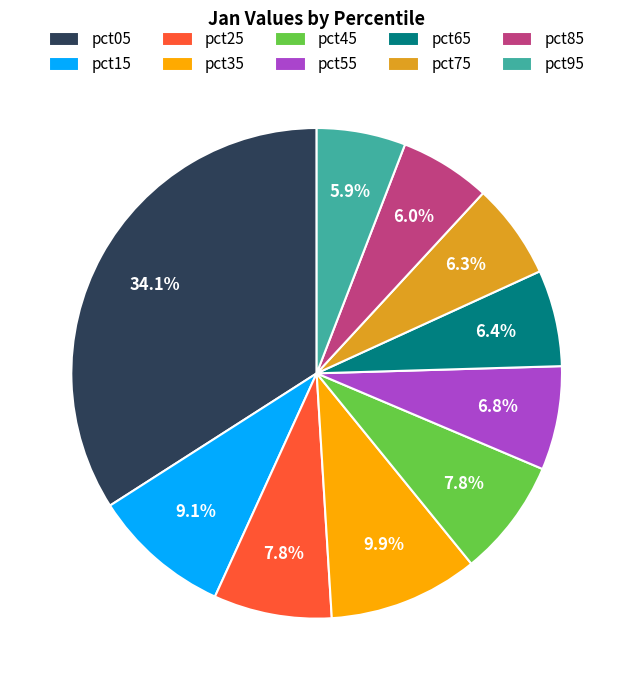

Combined, do pct15 and pct55 account for over 50%?

No